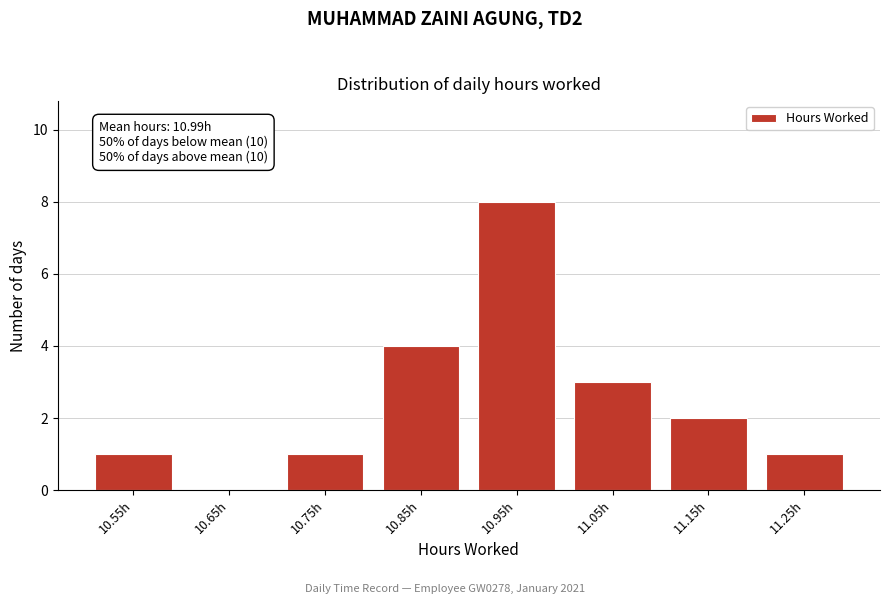

Reading left to right, extract all data points from this chart.

10.55h=1	10.65h=0	10.75h=1	10.85h=4	10.95h=8	11.05h=3	11.15h=2	11.25h=1